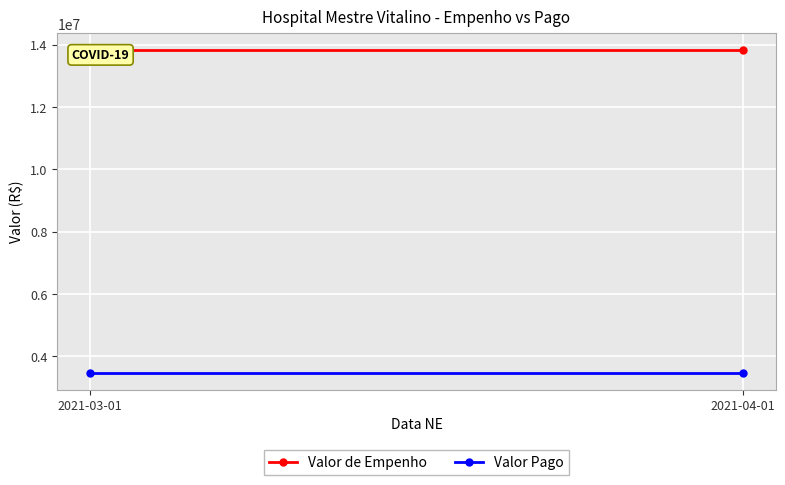

How many lines are shown in the chart?

2